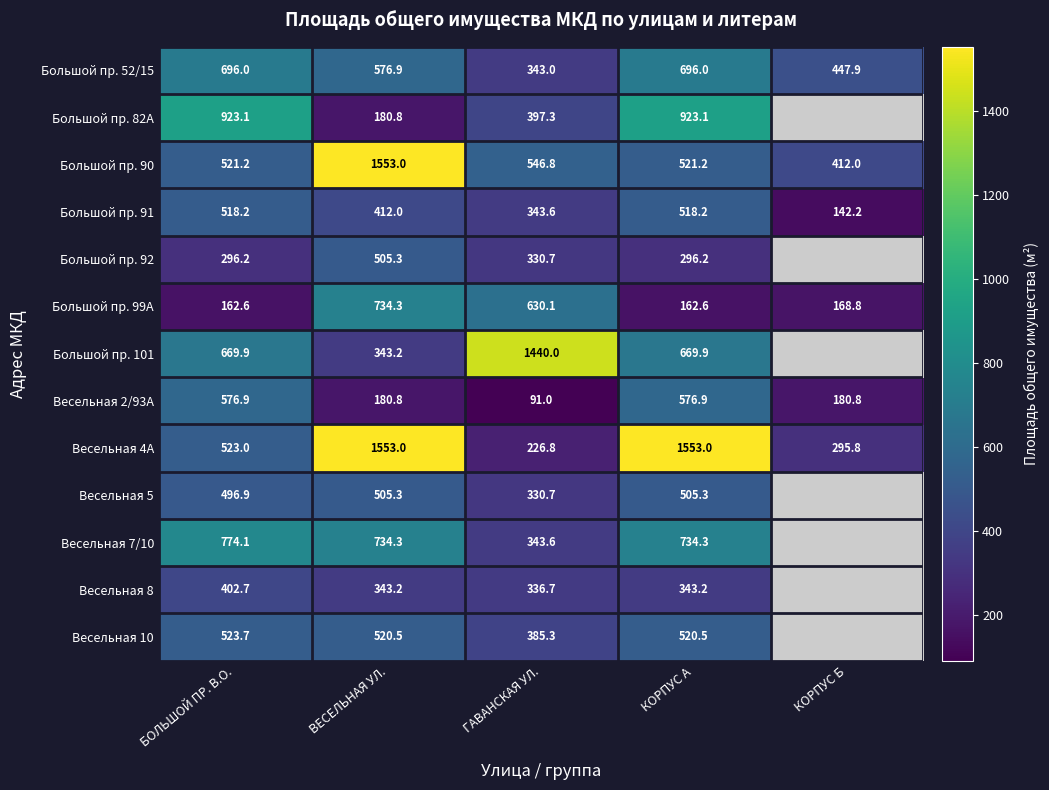

Read the Весельная 4A value at БОЛЬШОЙ ПР. В.О..

523.0